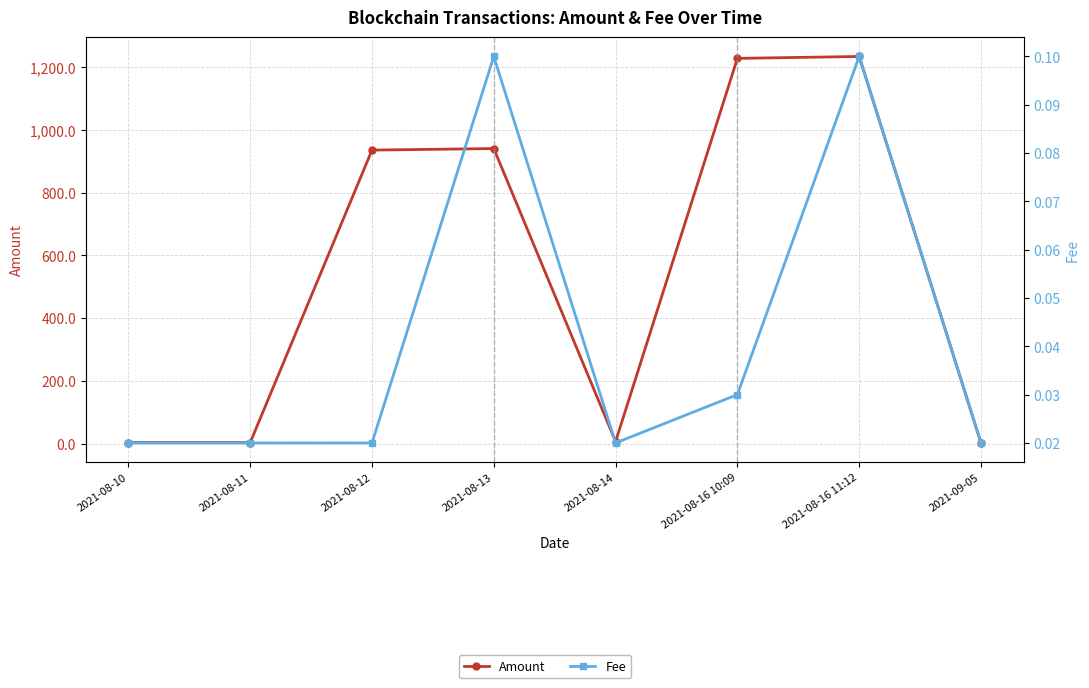

In Amount, how many points are higher than both neighbors (excluding endpoints)?

2